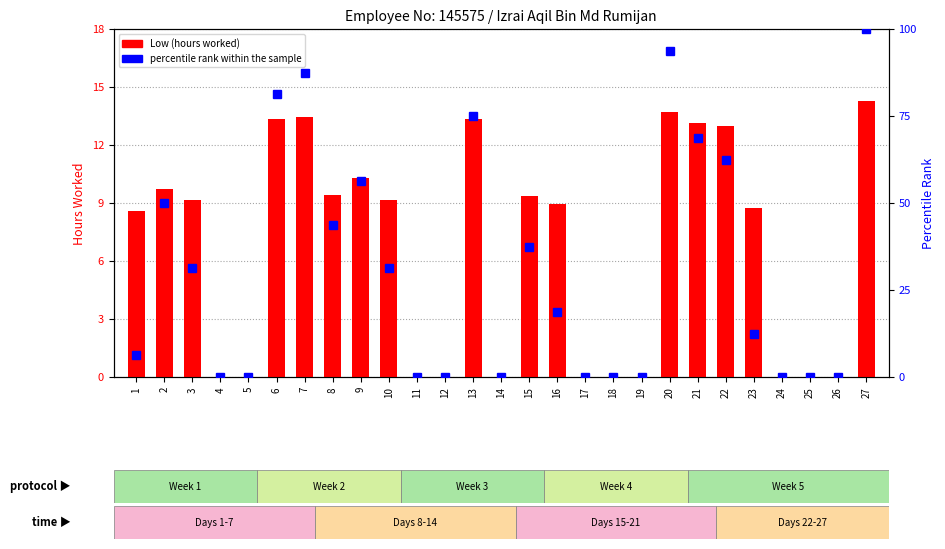

True or false: Low (hours) has a value of 0.0 at 18.

True